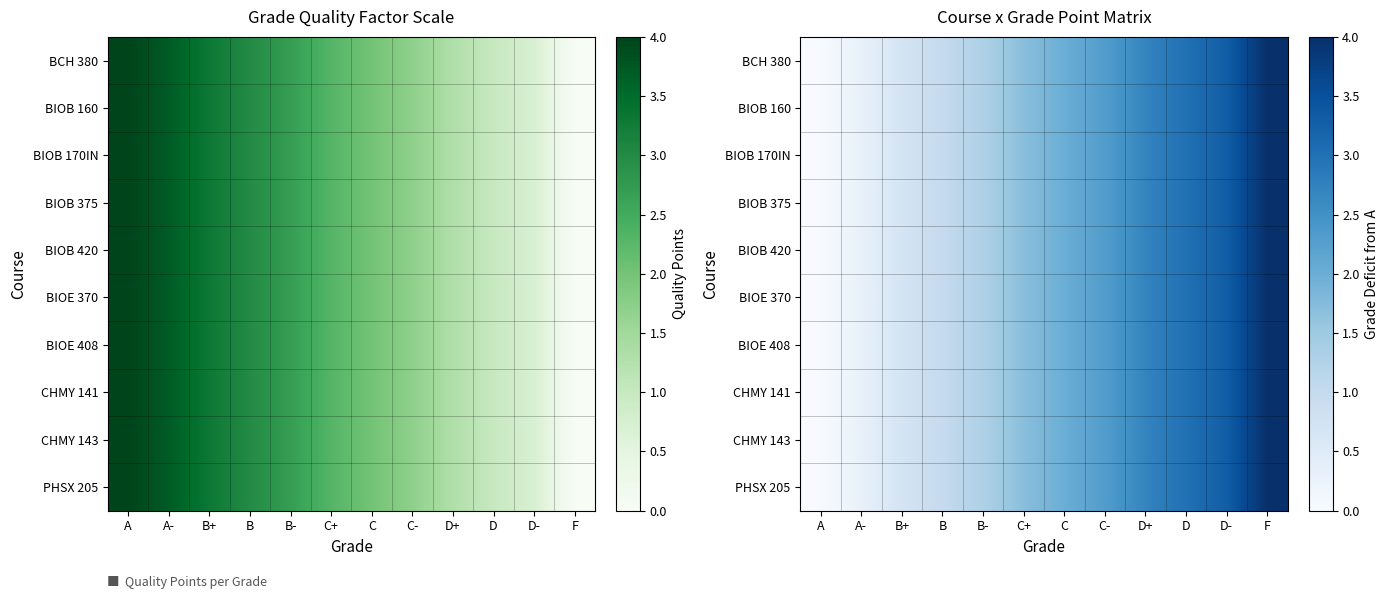

List the labels in order of BCH 380 value, largest first.

F, D-, D, D+, C-, C, C+, B-, B, B+, A-, A